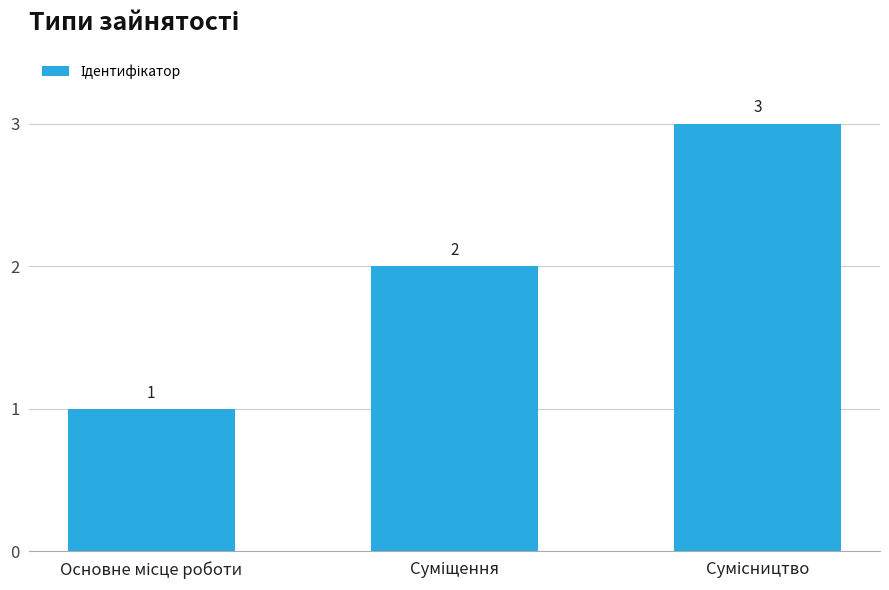

What is the value of the 2nd bar from the left?

2